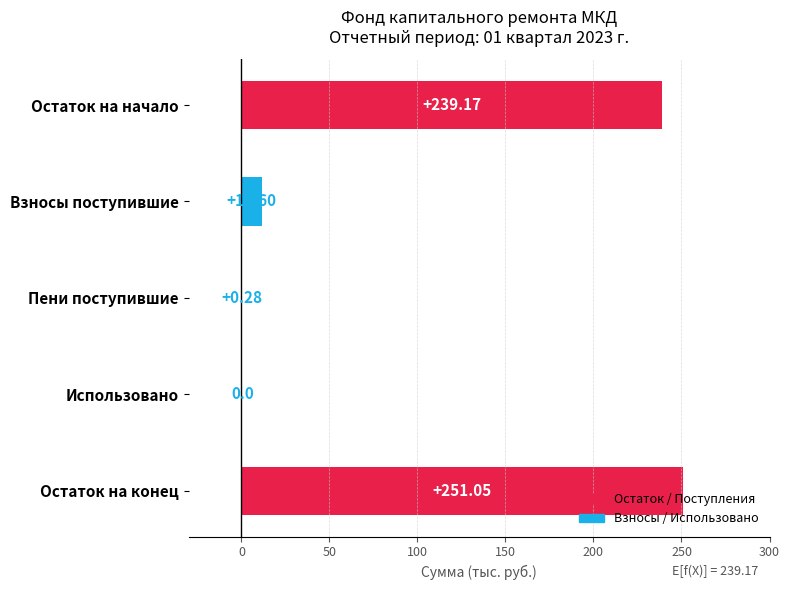

What is the sum of all values?

502.1